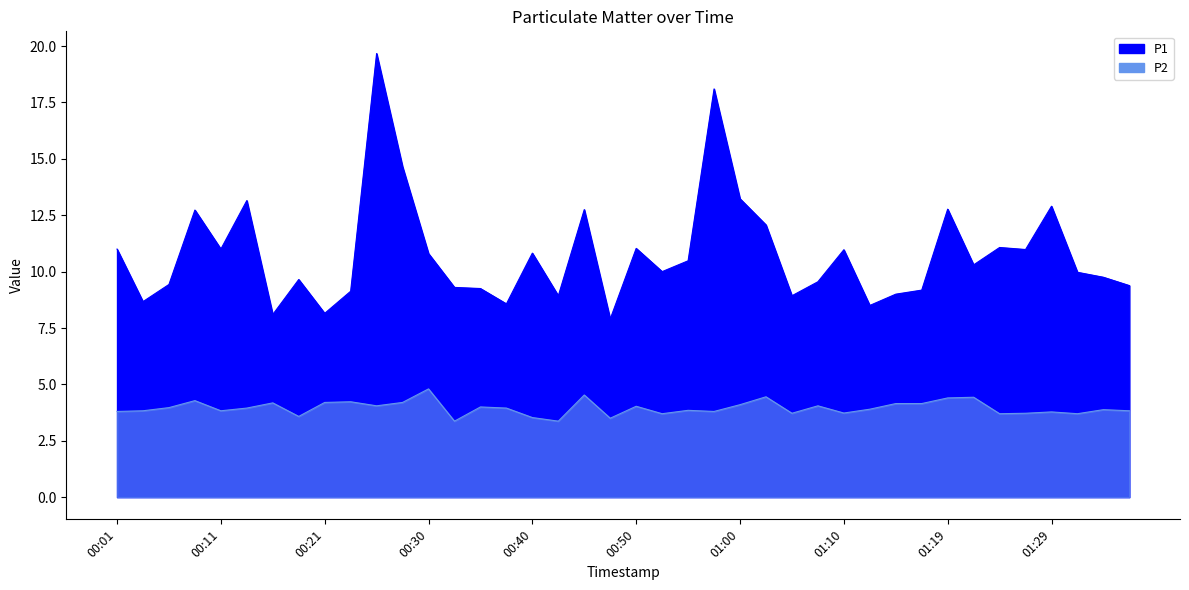

How many data points in P1 are less than 10?

19